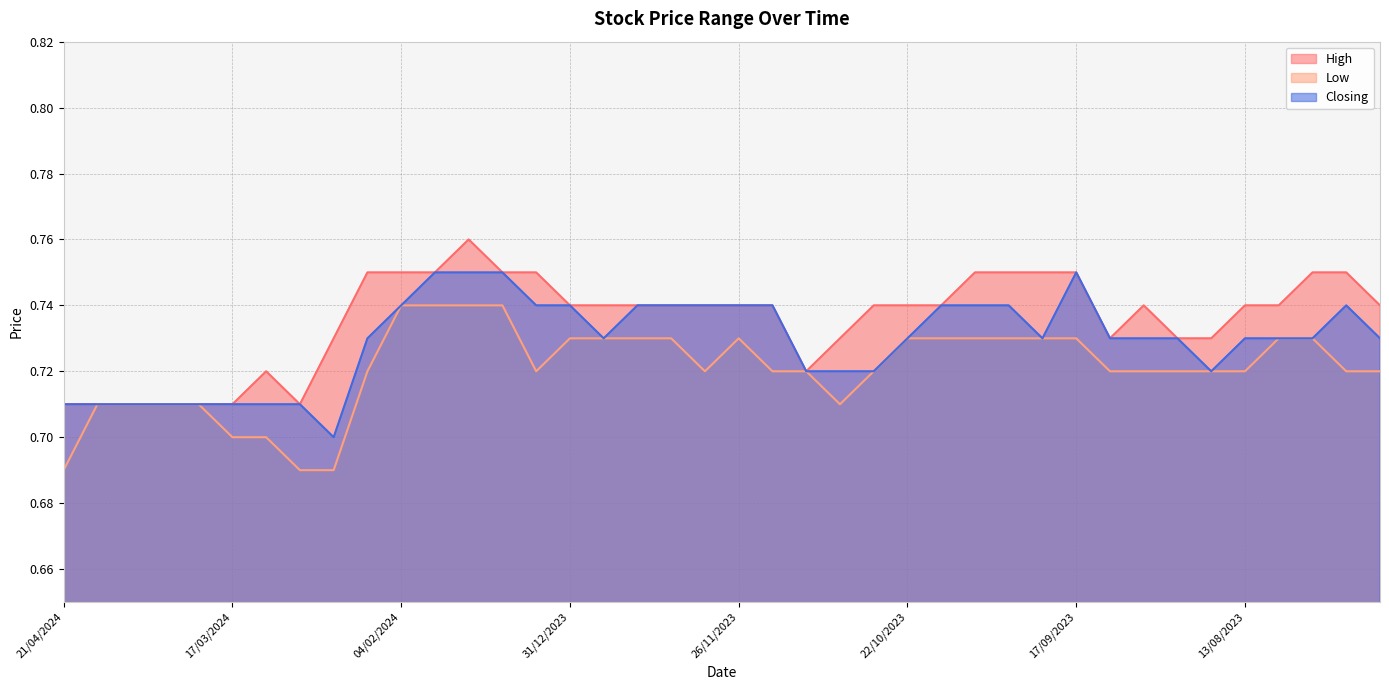

What is the greatest value displayed?

0.8